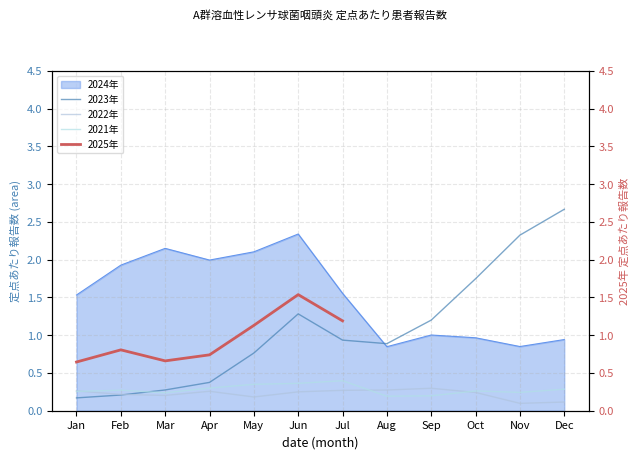

What is the approximate value of 2021年 at Jun?

0.4